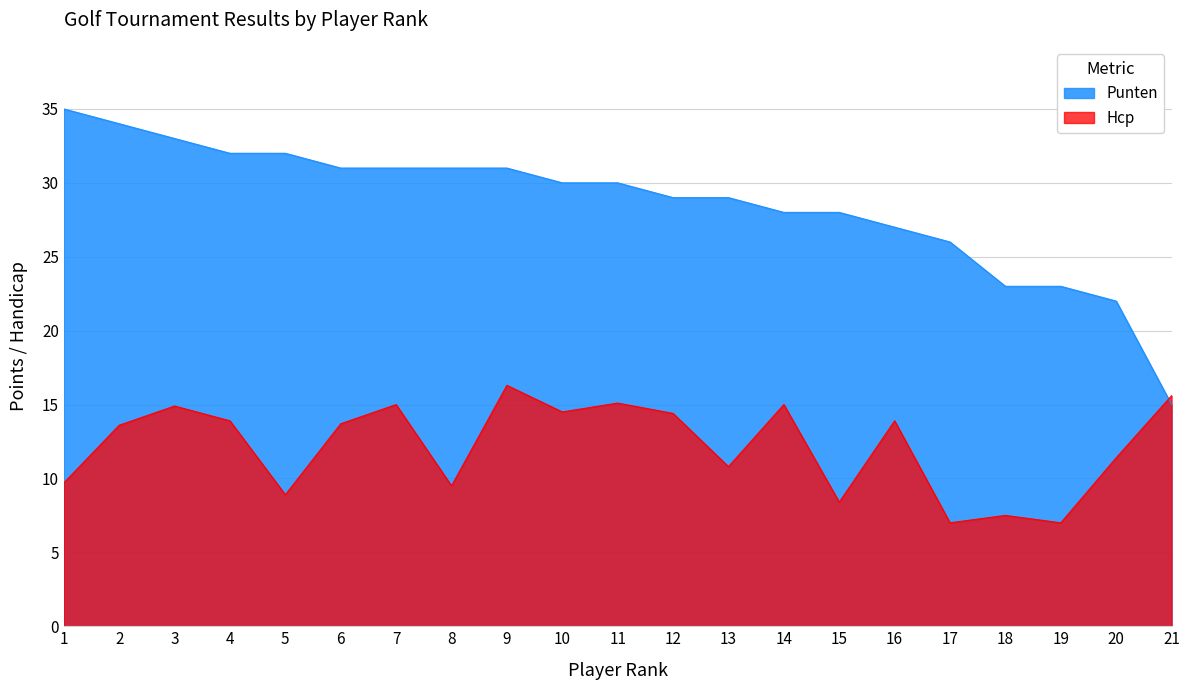

Which series ends up on top after the final intersection of Punten and Hcp?

Hcp